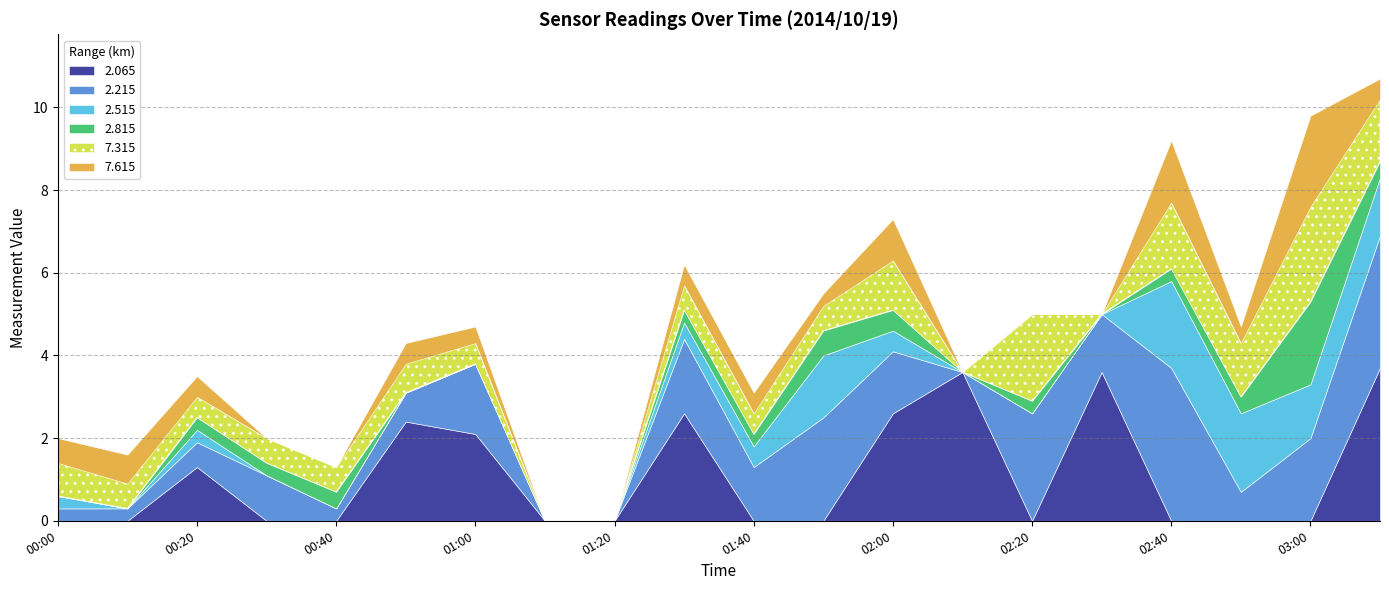

Reading left to right, extract all data points from this chart.

2.065: 999.0	999.0	1.3	999.0	999.0	2.4	2.1	999.0	999.0	2.6	999.0	999.0	2.6	3.6	999.0	3.6	999.0	999.0	999.0	3.7
2.215: 0.3	0.3	0.6	1.1	0.3	0.7	1.7	999.0	999.0	1.8	1.3	2.5	1.5	999.0	2.6	1.4	3.7	0.7	2.0	3.2
2.515: 0.3	999.0	0.3	999.0	999.0	999.0	999.0	999.0	999.0	0.4	0.5	1.5	0.5	999.0	999.0	999.0	2.1	1.9	1.3	1.4
2.815: 999.0	999.0	0.3	0.3	0.4	999.0	999.0	999.0	999.0	0.3	0.3	0.6	0.5	999.0	0.3	999.0	0.3	0.4	2.0	0.4
7.315: 0.8	0.6	0.5	0.6	0.6	0.7	0.5	999.0	999.0	0.6	0.5	0.6	1.2	999.0	2.1	999.0	1.6	1.3	2.3	1.5
7.615: 0.6	0.7	0.5	999.0	999.0	0.5	0.4	999.0	999.0	0.5	0.5	0.3	1.0	999.0	999.0	999.0	1.5	0.4	2.2	0.5